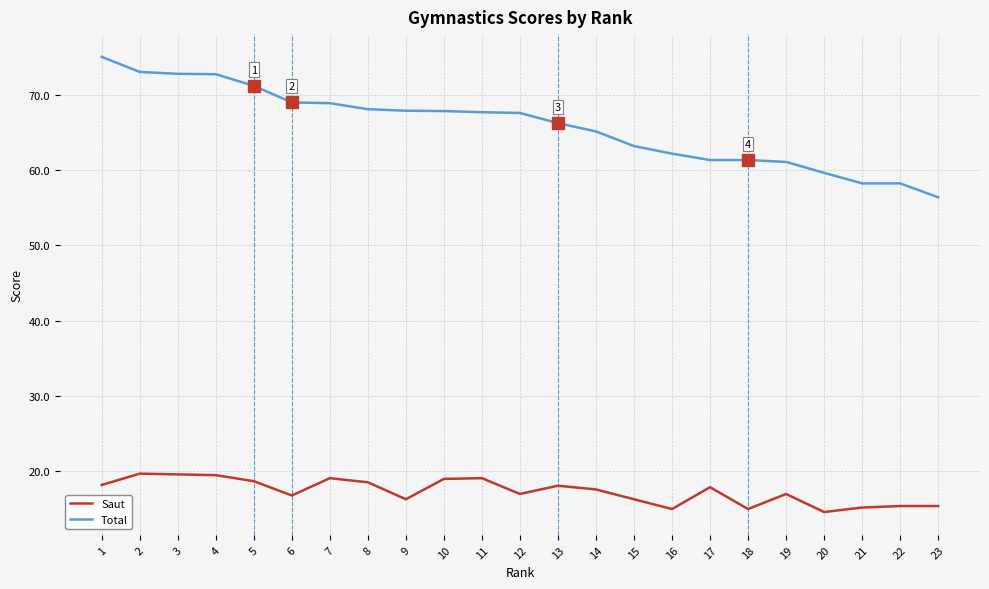

What are all the series names shown in the legend?

Saut, Total